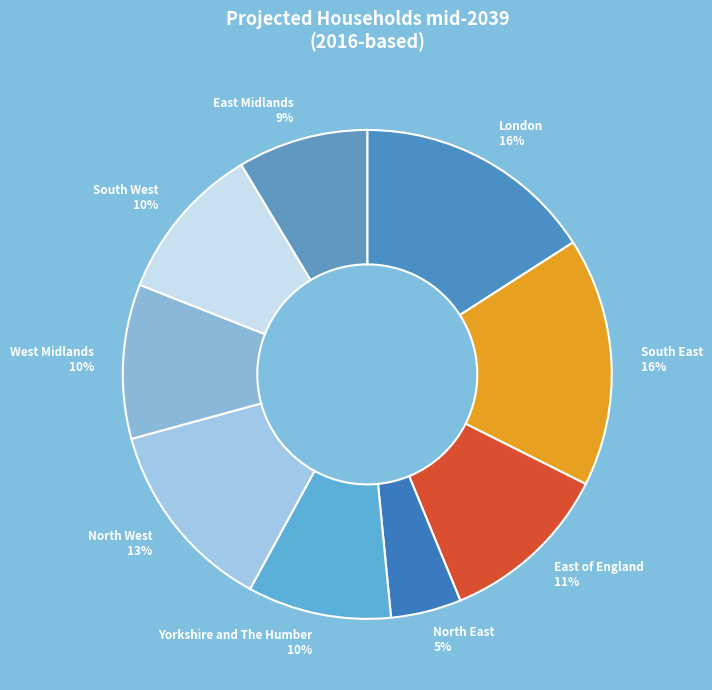

The North East slice represents 5% of the pie. True or false?

True